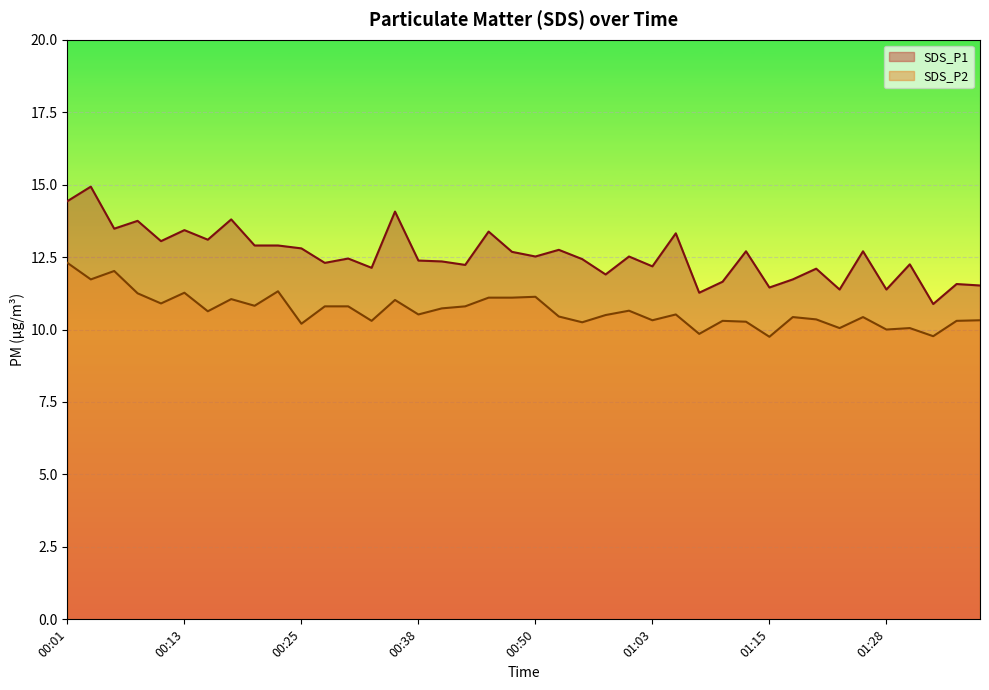

At how many categories does at least one series exceed 11?

39